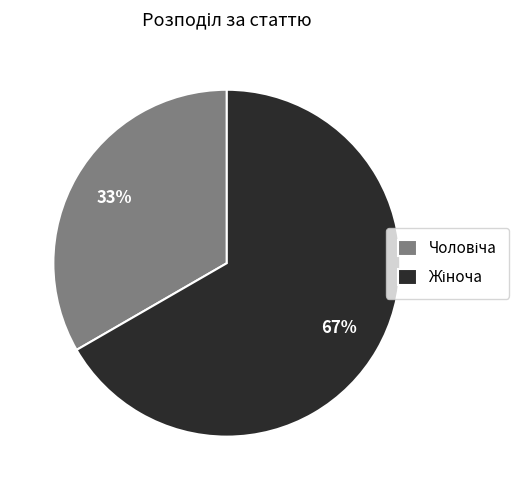

Count the number of slices in the pie.

2